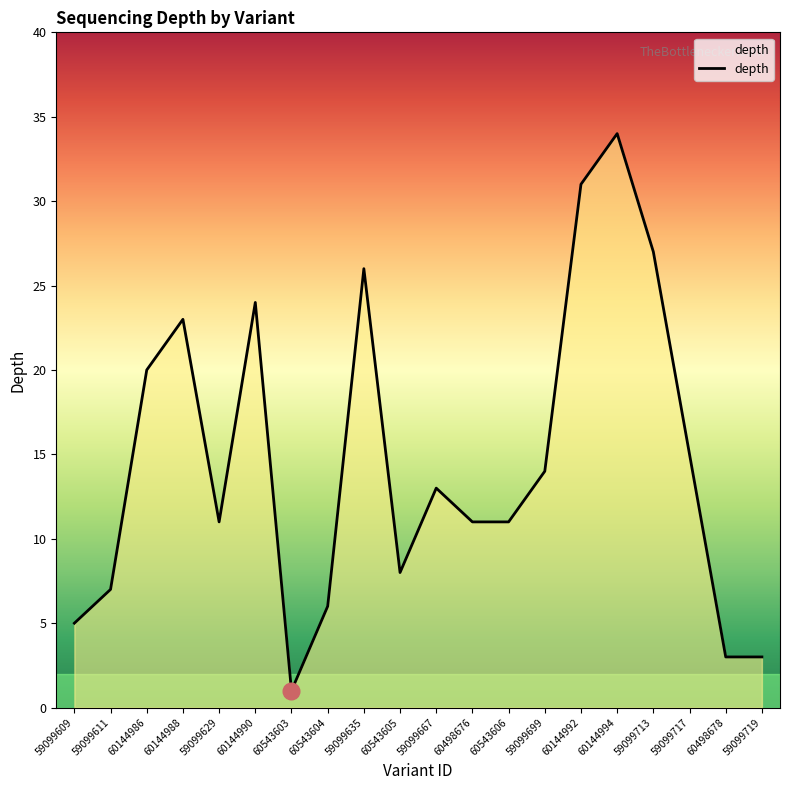

True or false: there are more than 1 points higher than both neighbors.

True